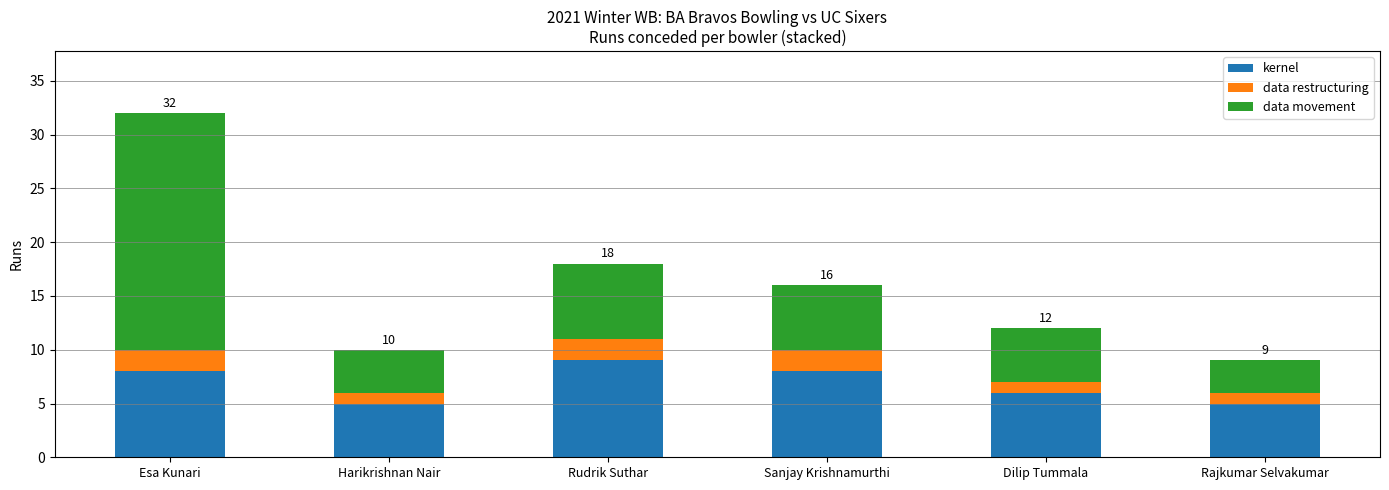

How many bars are there in total?

6